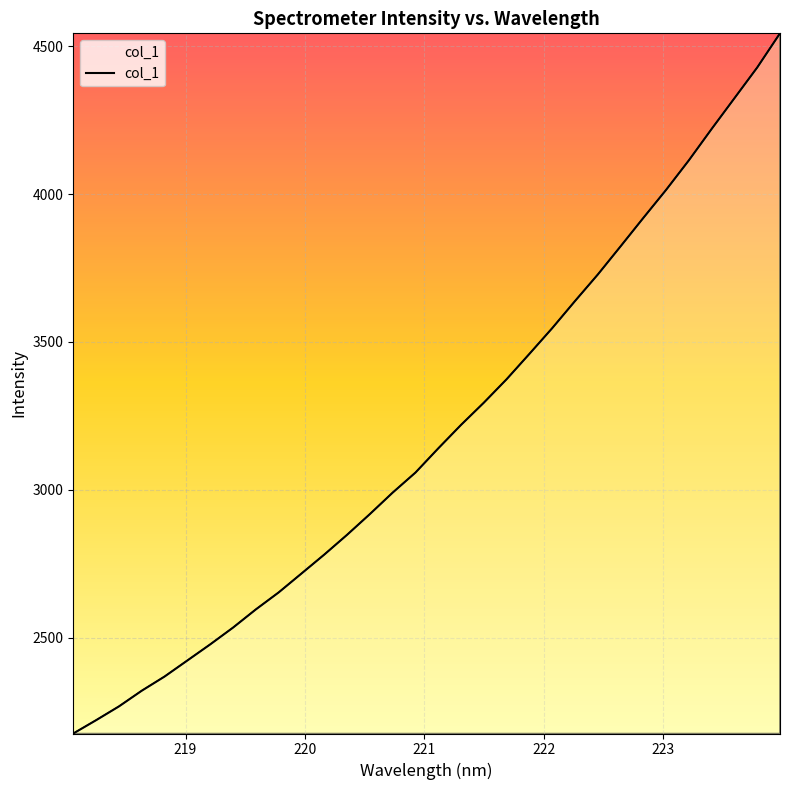

What is the greatest value displayed?

4543.5